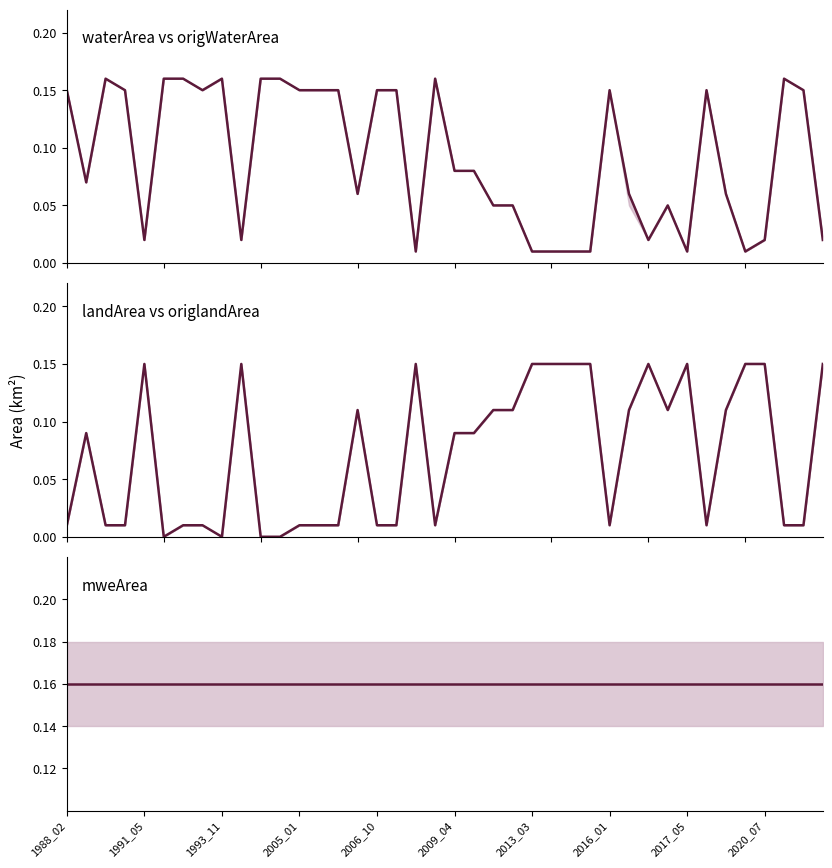

Between 23 and 25, which series saw the biggest shift?

waterArea